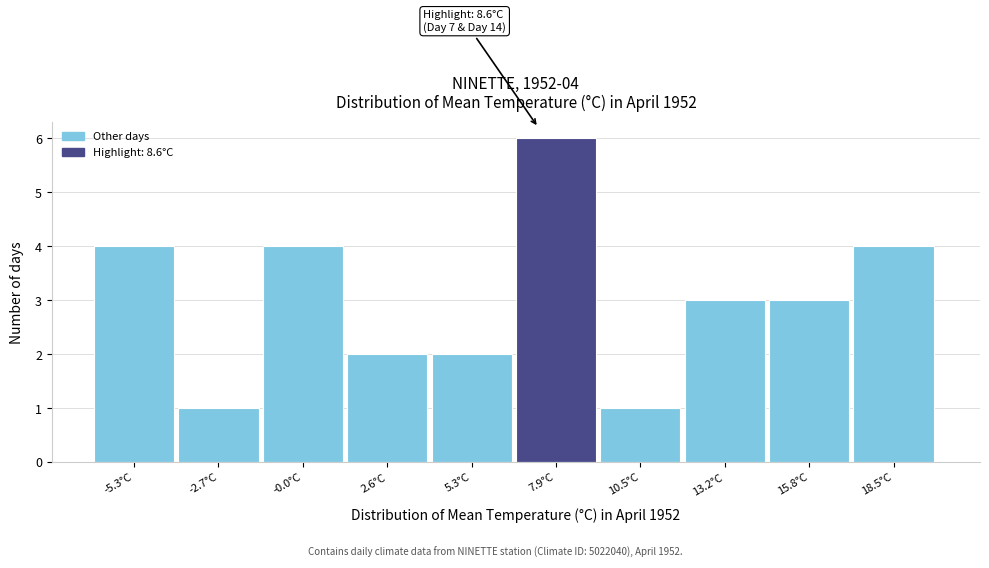

Reading left to right, list all the values displayed in this chart.

-5.3°C=4	-2.7°C=1	-0.0°C=4	2.6°C=2	5.3°C=2	7.9°C=6	10.5°C=1	13.2°C=3	15.8°C=3	18.5°C=4